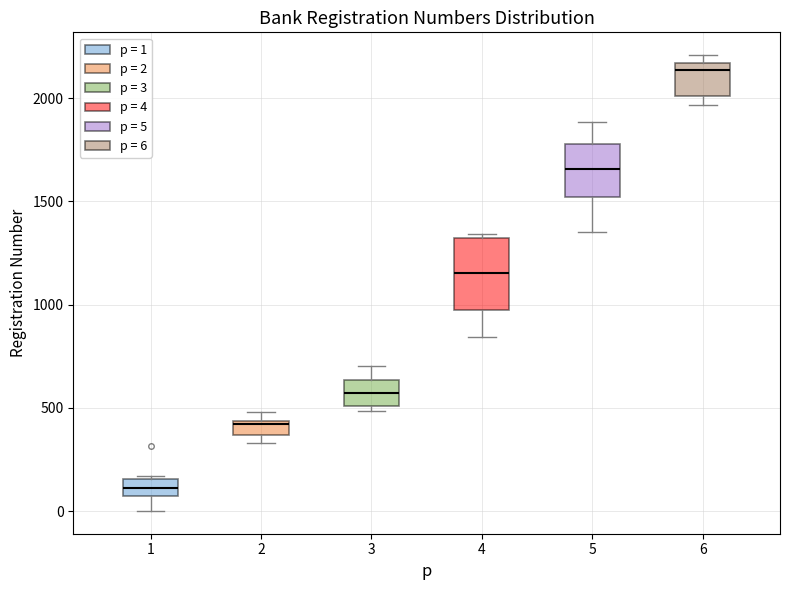

Which box has the lowest median line?

1